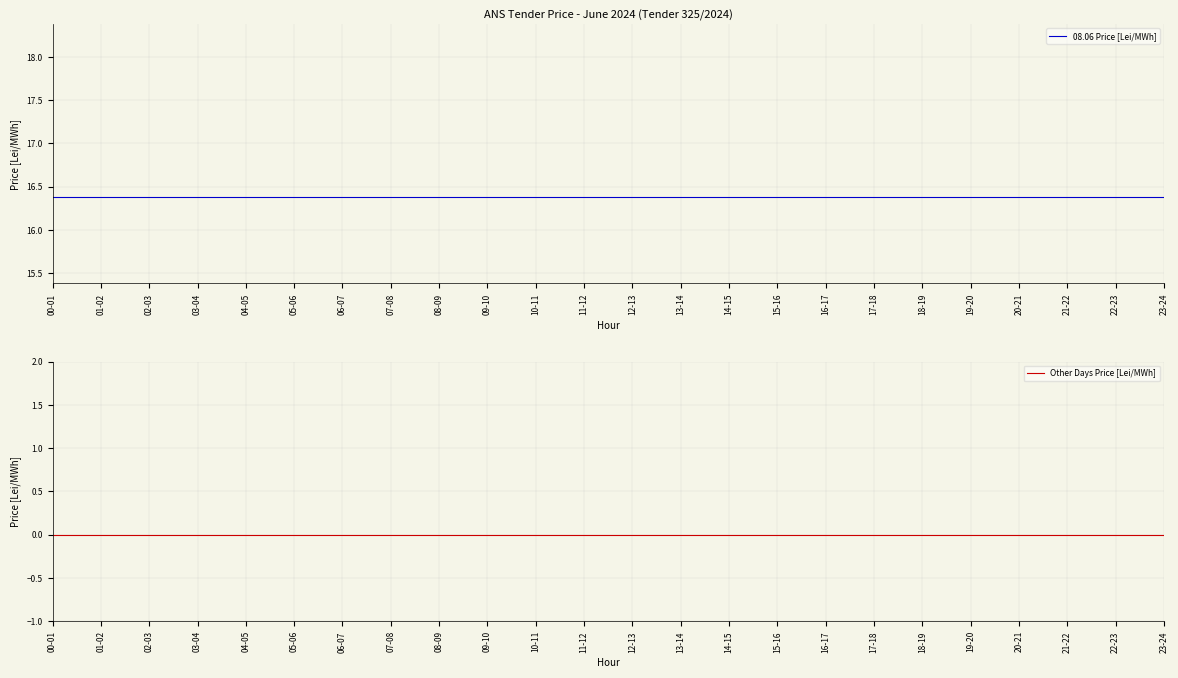

What are all the series names shown in the legend?

08.06 Price [Lei/MWh], Other Days Price [Lei/MWh]